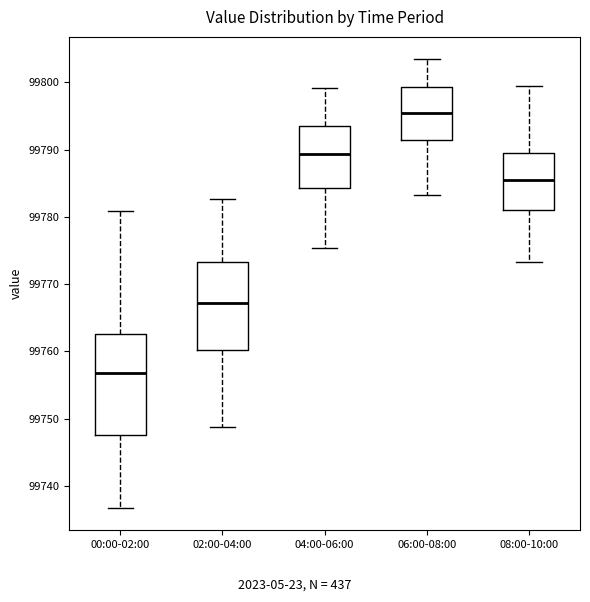

Comparing the boxes themselves (not the whiskers), which one is the tallest?

00:00-02:00